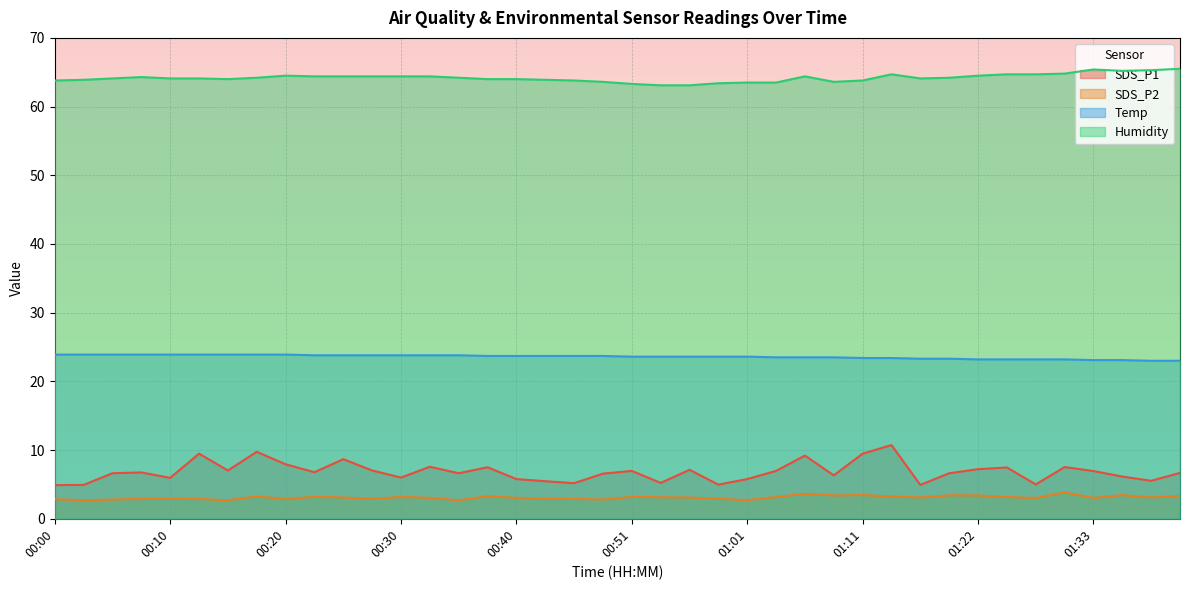

The value of SDS_P2 at 01:25 is 2.1. True or false?

False